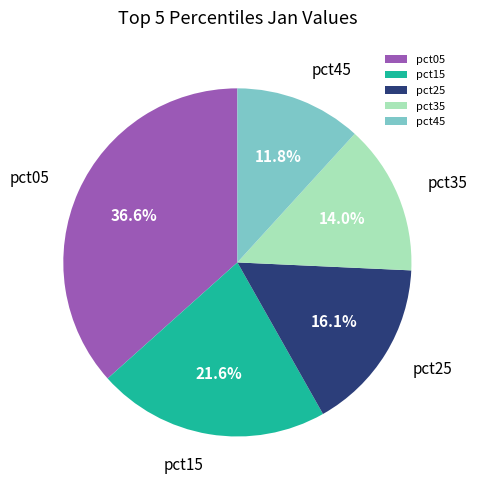

True or false: pct45 accounts for 24% of the total.

False